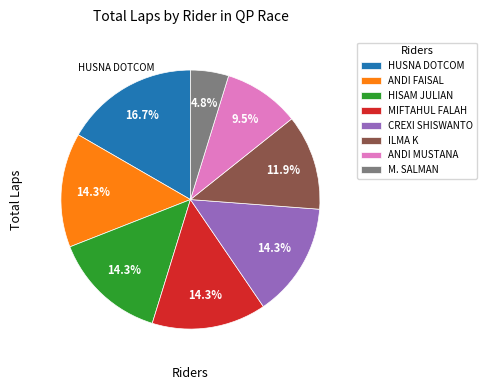

Approximately how many times larger is the value at MIFTAHUL FALAH compared to M. SALMAN?

3.0